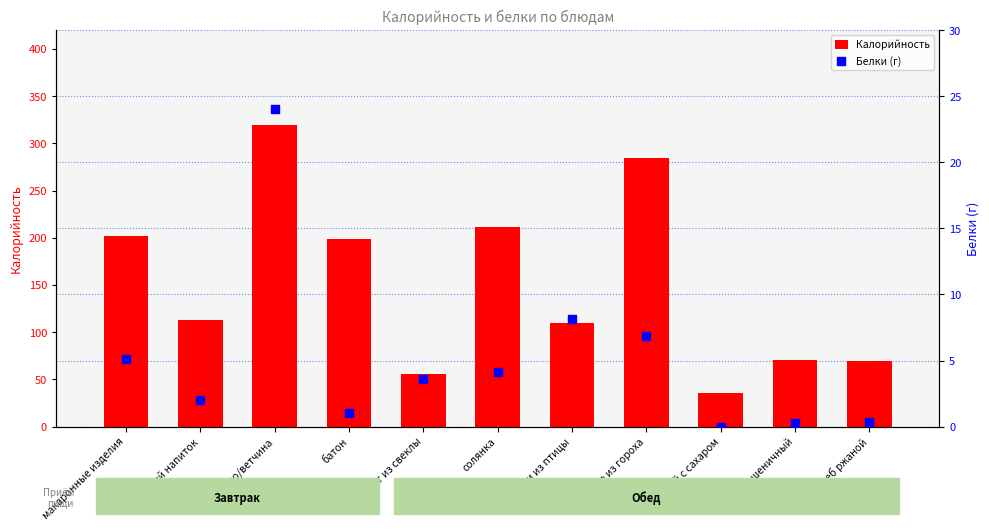

Is the value of Калорийность at хлеб пшеничный greater than the value of Белки (г) at чай с сахаром?

Yes